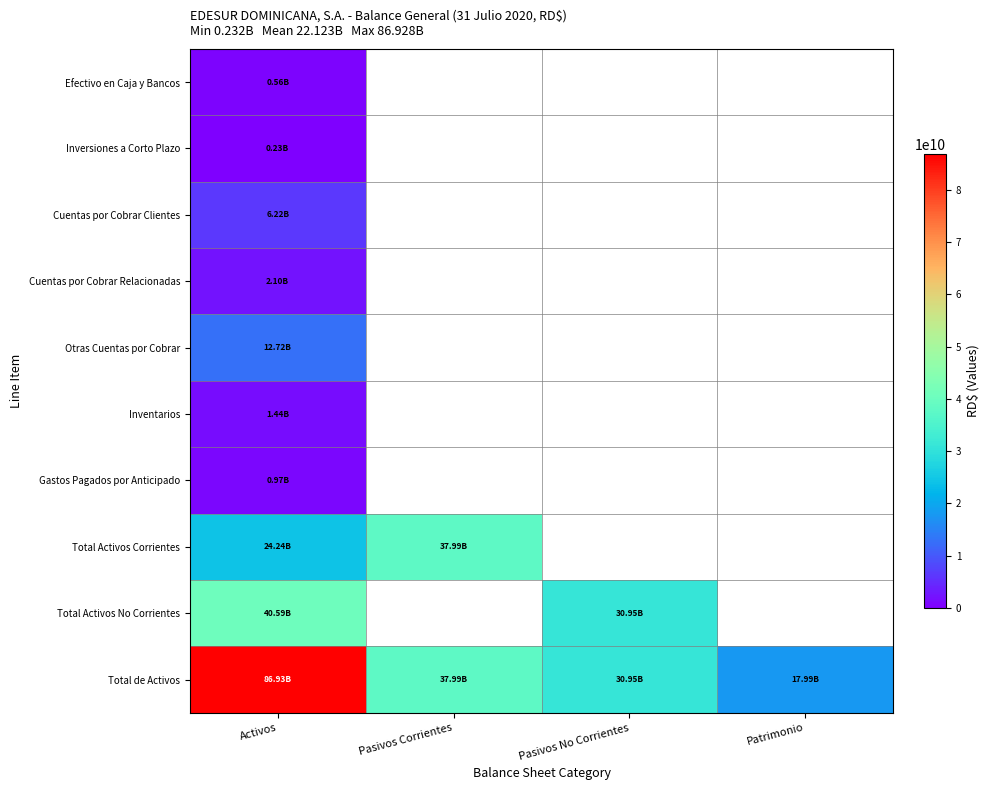

Rank the series by their maximum value, from highest to lowest.

Total de Activos, Total Activos No Corrientes, Total Activos Corrientes, Otras Cuentas por Cobrar, Cuentas por Cobrar Clientes, Cuentas por Cobrar Relacionadas, Inventarios, Gastos Pagados por Anticipado, Efectivo en Caja y Bancos, Inversiones a Corto Plazo